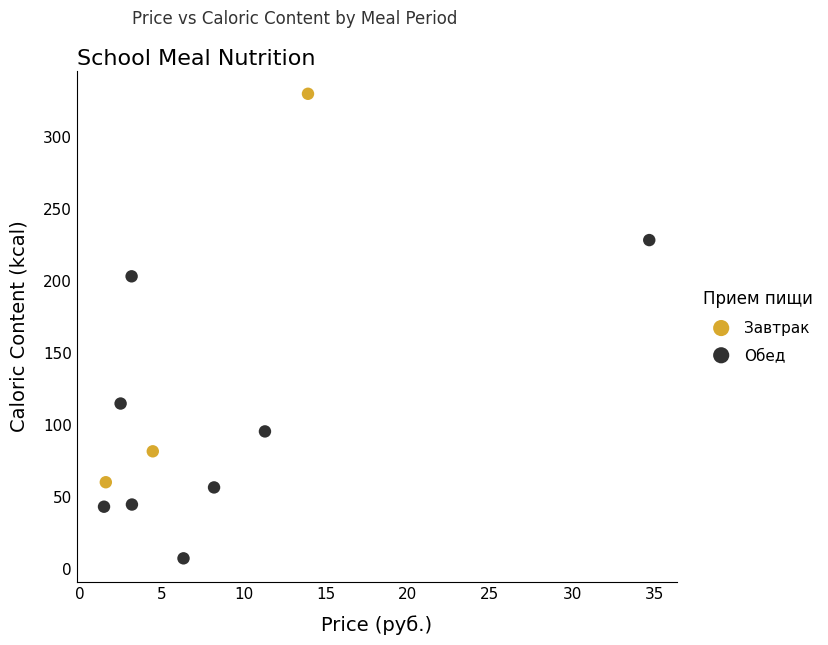

Which series reaches the maximum Y coordinate?

Завтрак